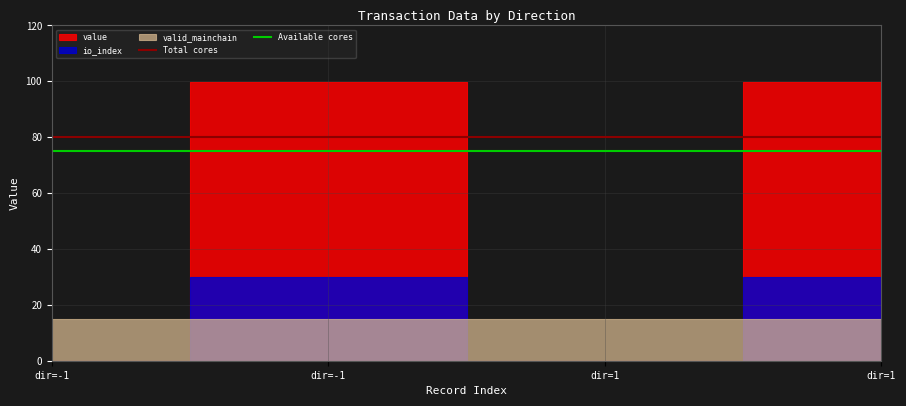

Is it true that Total cores equals 80 at dir=-1?

True